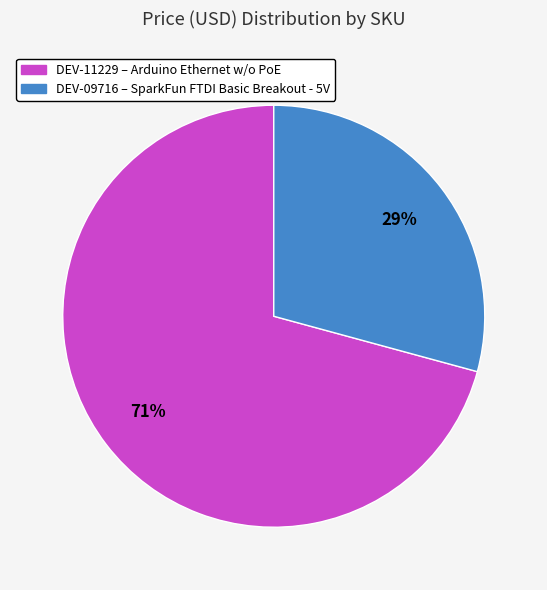

To the nearest percent, what is the difference between the largest and smallest slice percentages?

42%